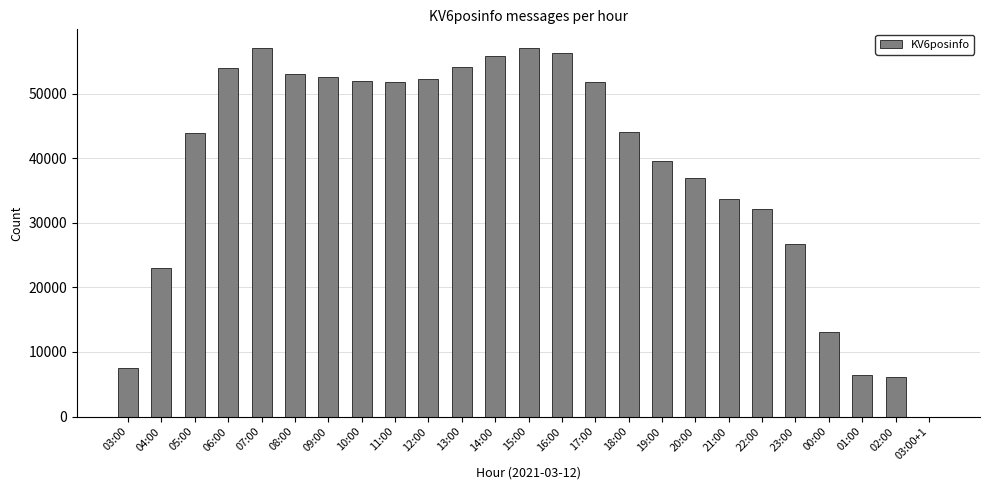

What is the maximum value shown in the chart?

57122